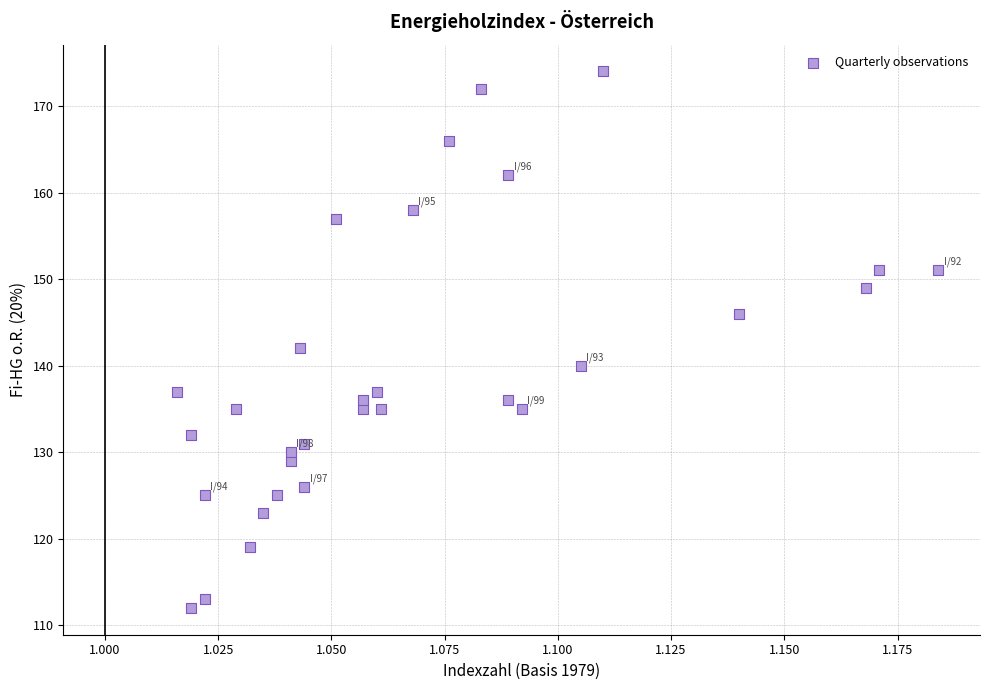

What Y value in the scatter plot is closest to 143?

142